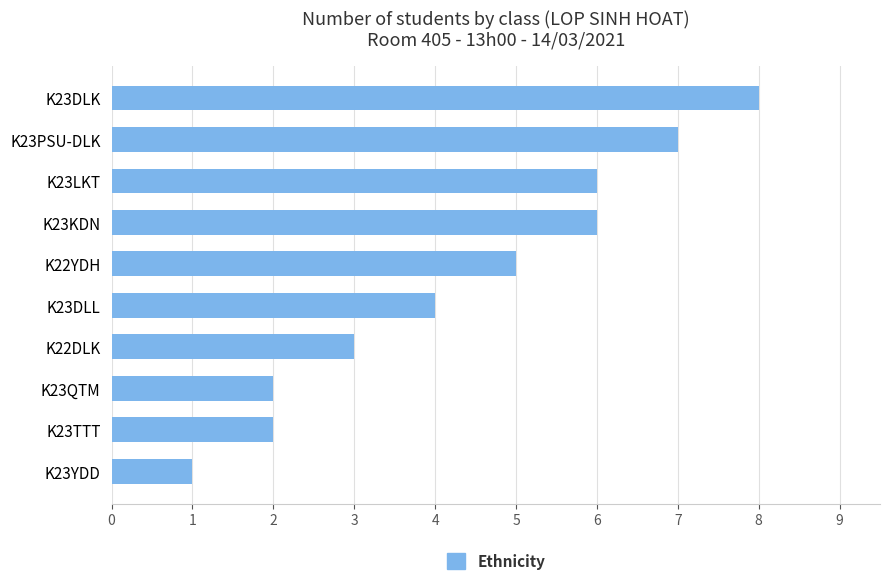

At which category does the chart reach its minimum across all series?

K23YDD